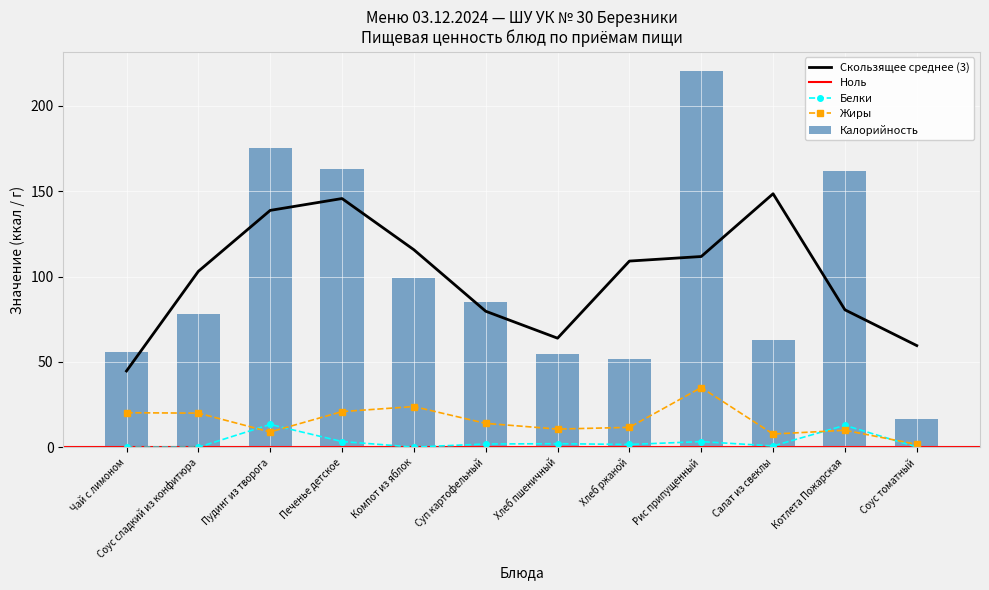

What is the total value across all series at Печенье детское?

187.1